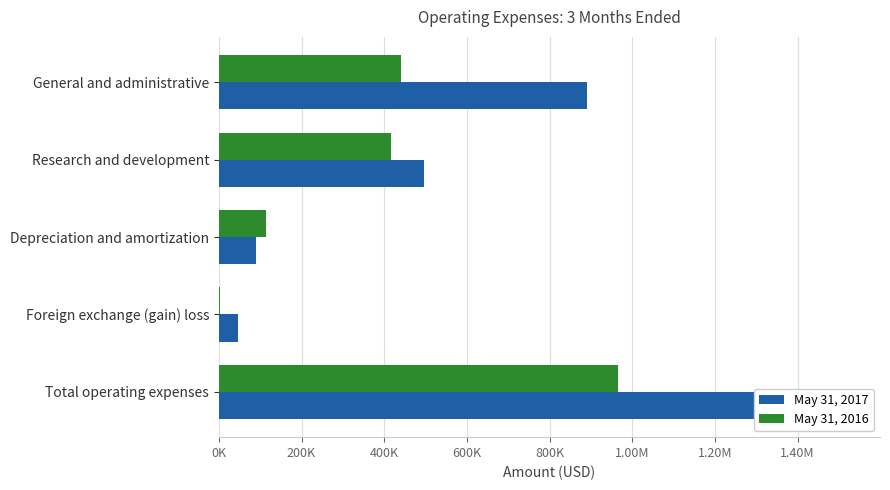

Rank the series by their maximum value, from highest to lowest.

May 31, 2017, May 31, 2016